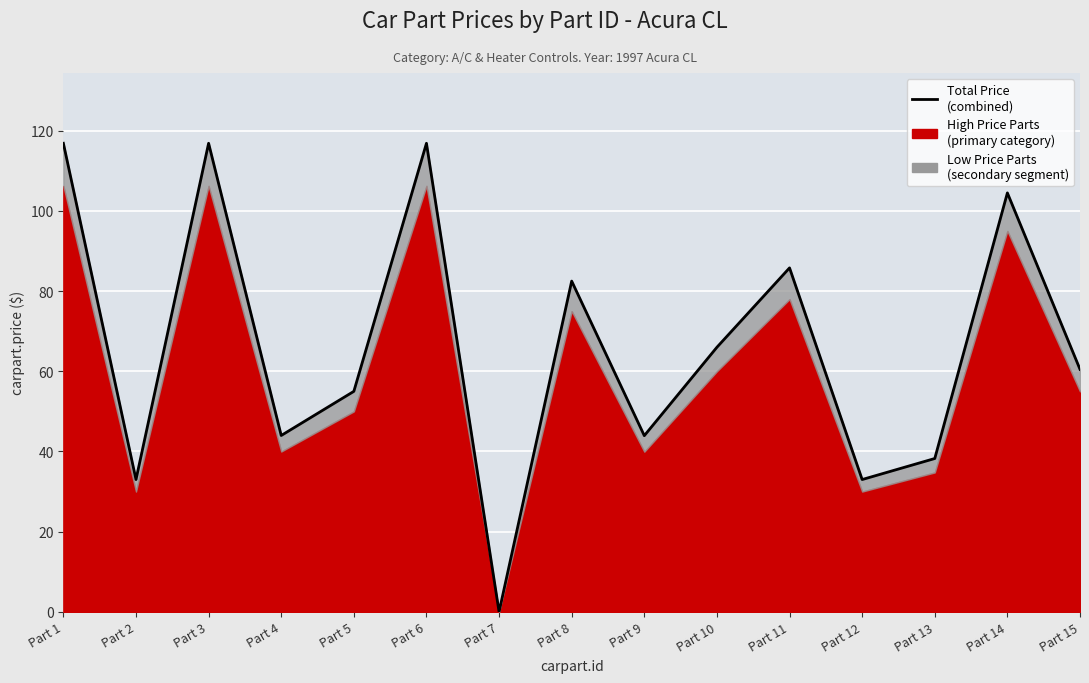

Is it true that the value at Part 12 is 17.9?

False